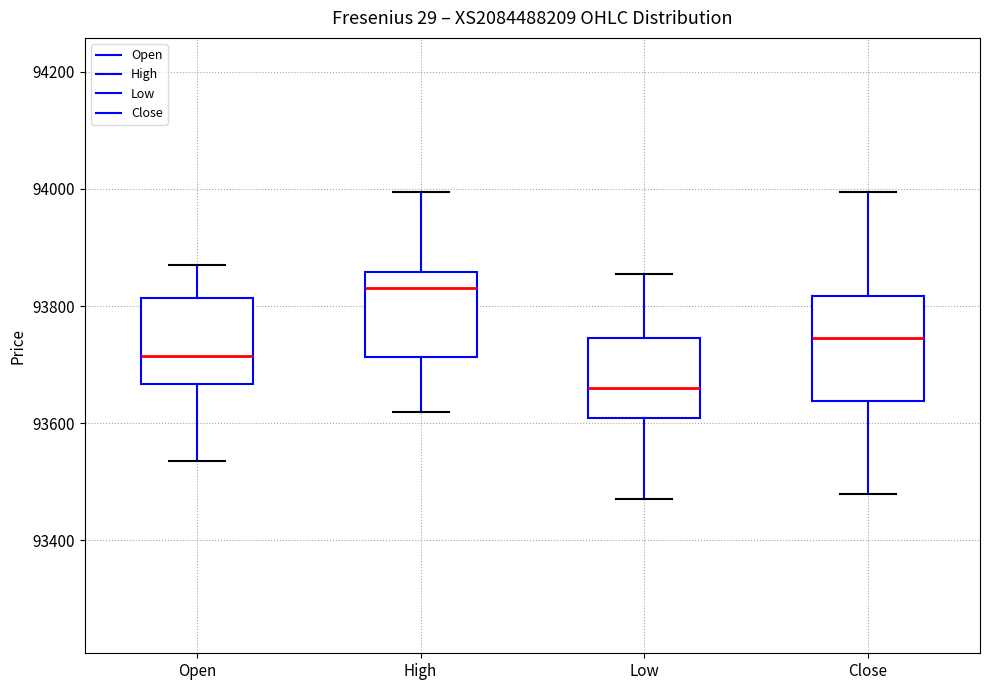

Reading left to right, read every box against the y-axis: the position of its median line, the range the box covers, and the ends of its whiskers. The values are not printed on the chart, so give them approximately, as read against the axis.

Open: median 93720, box 93660 to 93820, whiskers 93540 to 93880
High: median 93840, box 93720 to 93860, whiskers 93620 to 94000
Low: median 93660, box 93600 to 93740, whiskers 93480 to 93860
Close: median 93740, box 93640 to 93820, whiskers 93480 to 94000